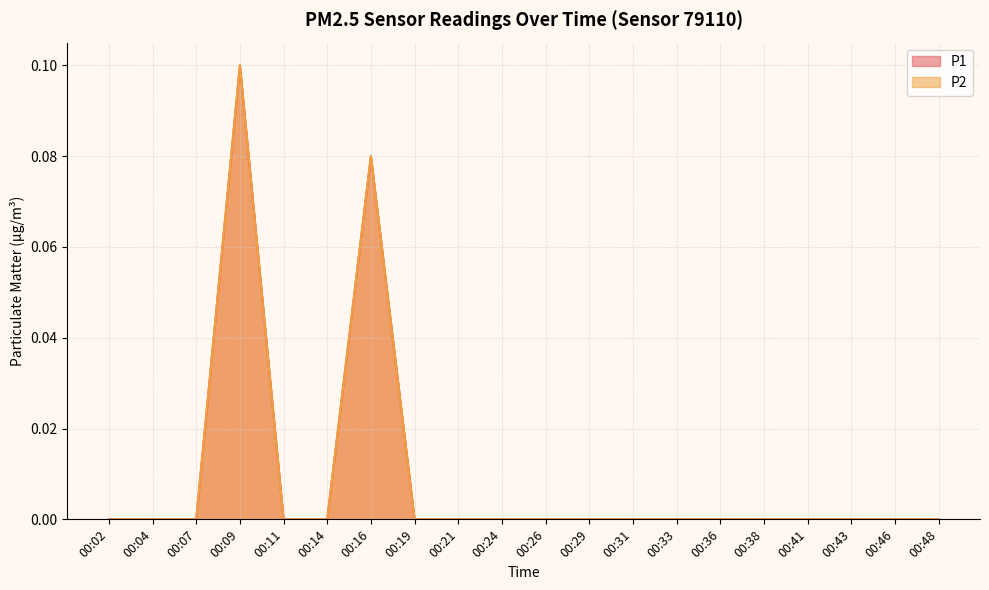

What is the highest value of the P1 series?

0.1